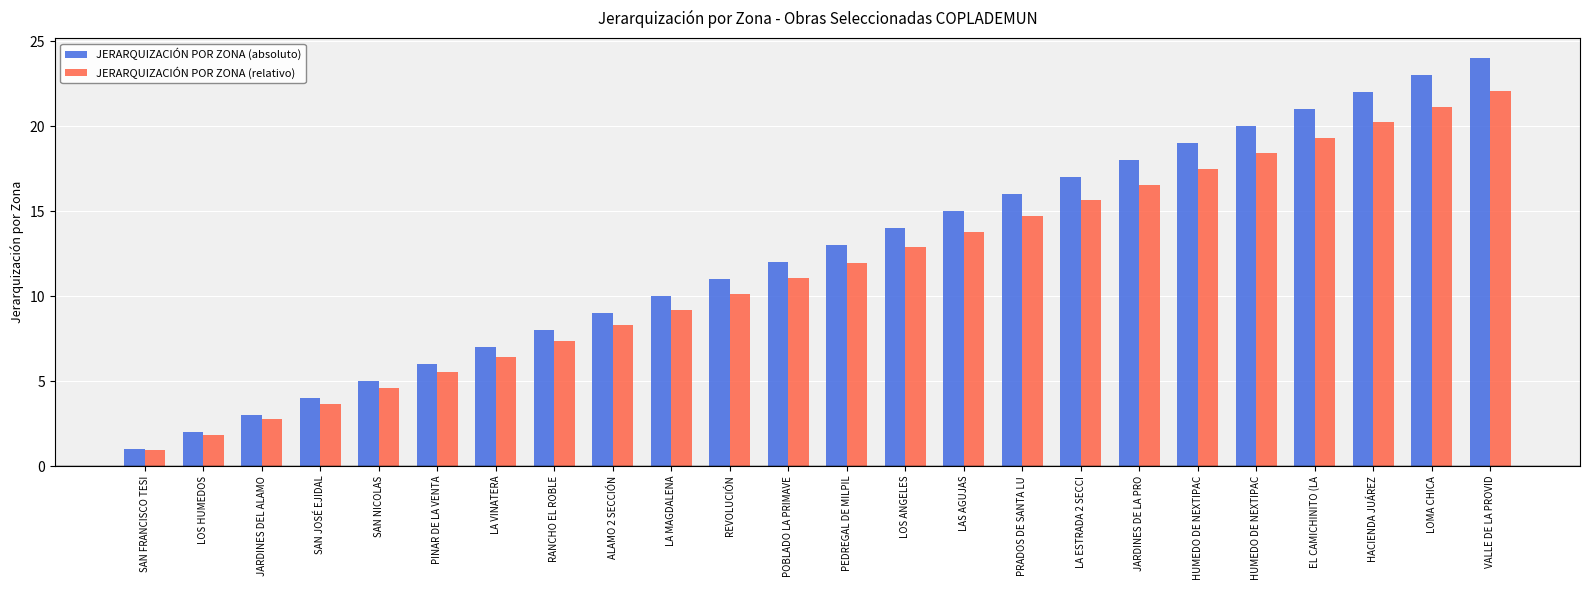

How many groups of bars are there?

24